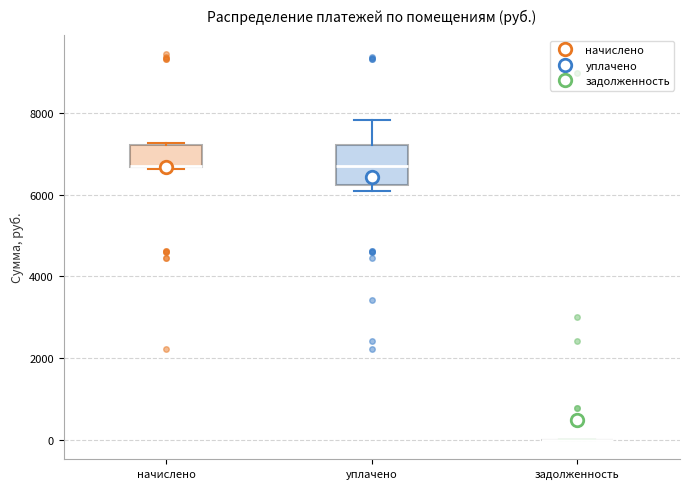

Where does the median line of the box for начислено sit on the y-axis? The values are not printed on the chart, so give them approximately, as read against the axis.

6800